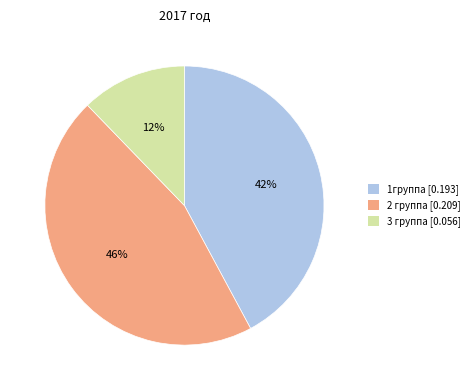

Which slice is the largest?

2 группа